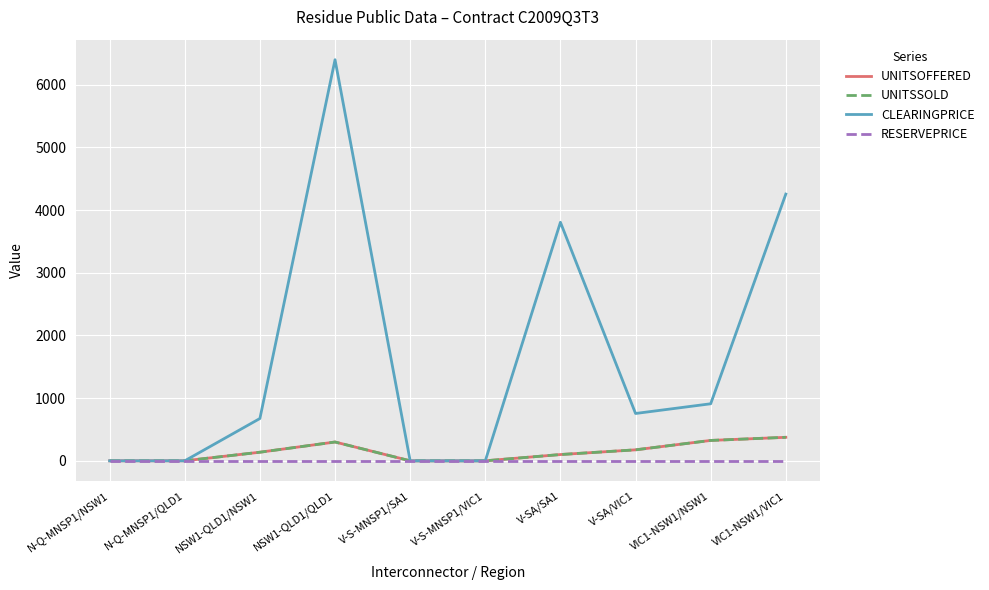

Does the chart have visible grid lines?

Yes